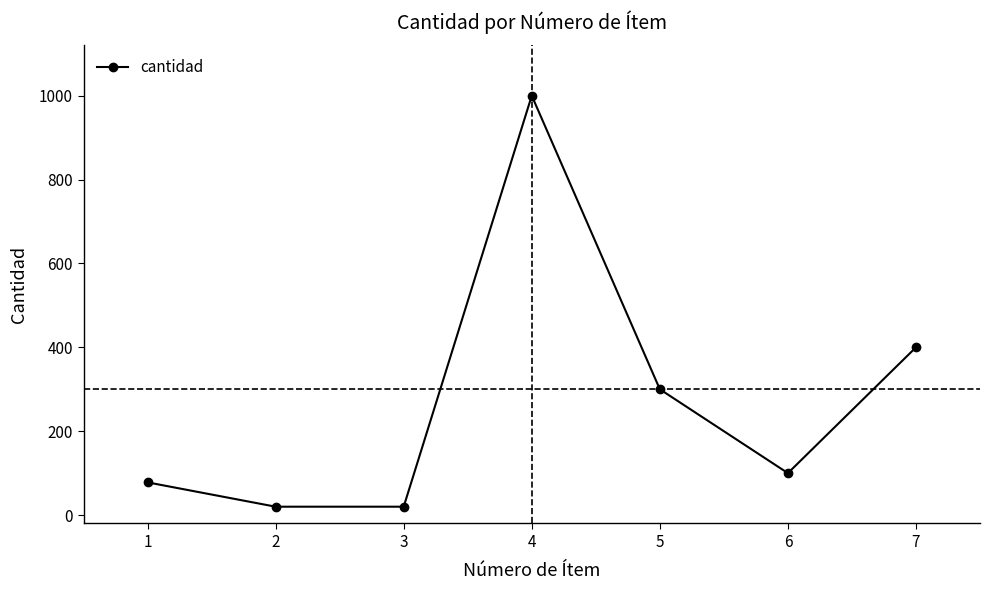

Between 3 and 7, which is larger?

7